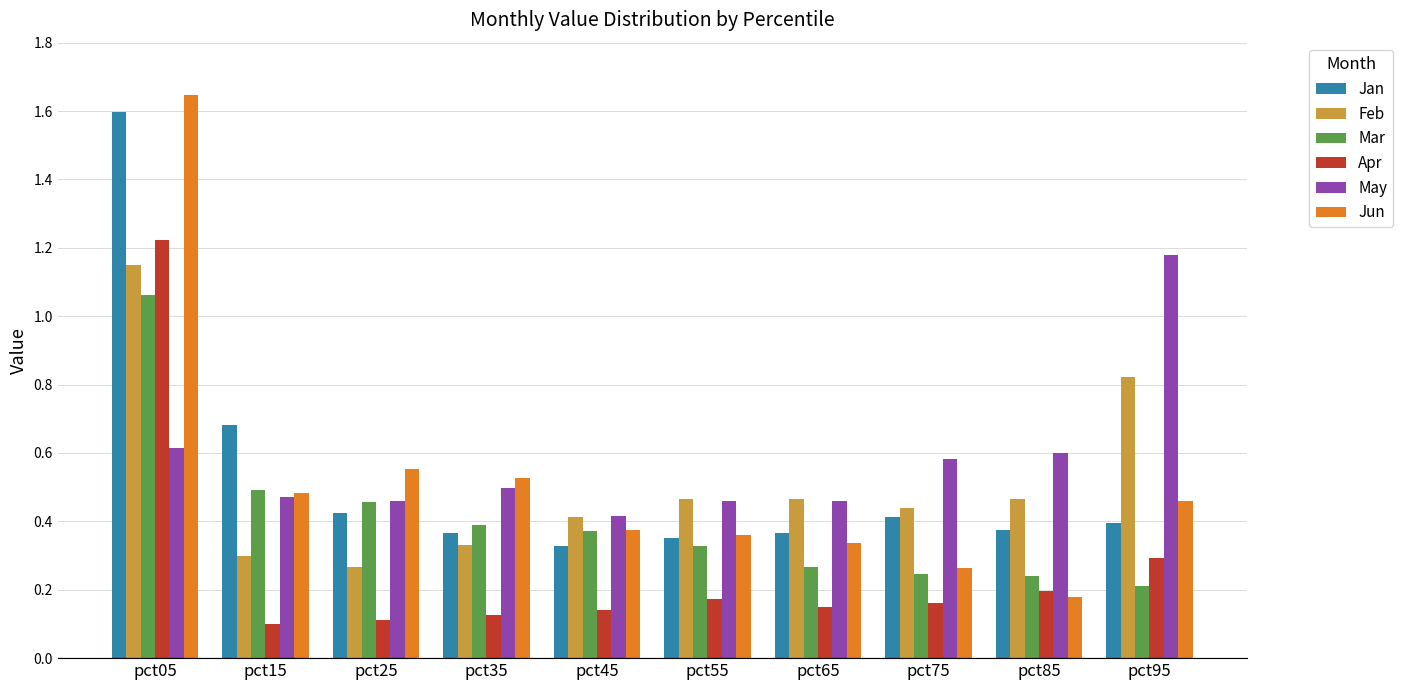

What is the difference between the maximum and minimum values in the Feb series?

0.9